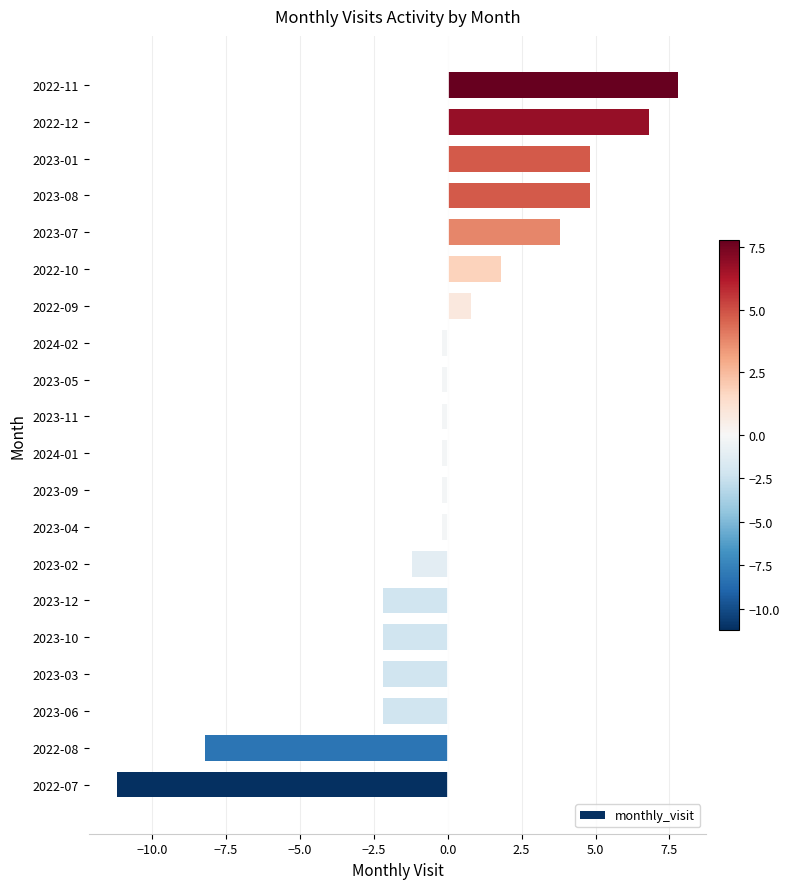

Does the chart contain any negative values?

Yes